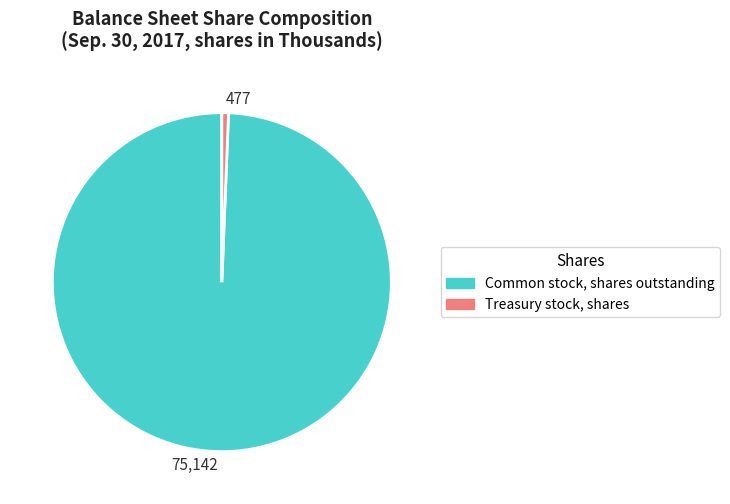

What is the majority slice?

75,142